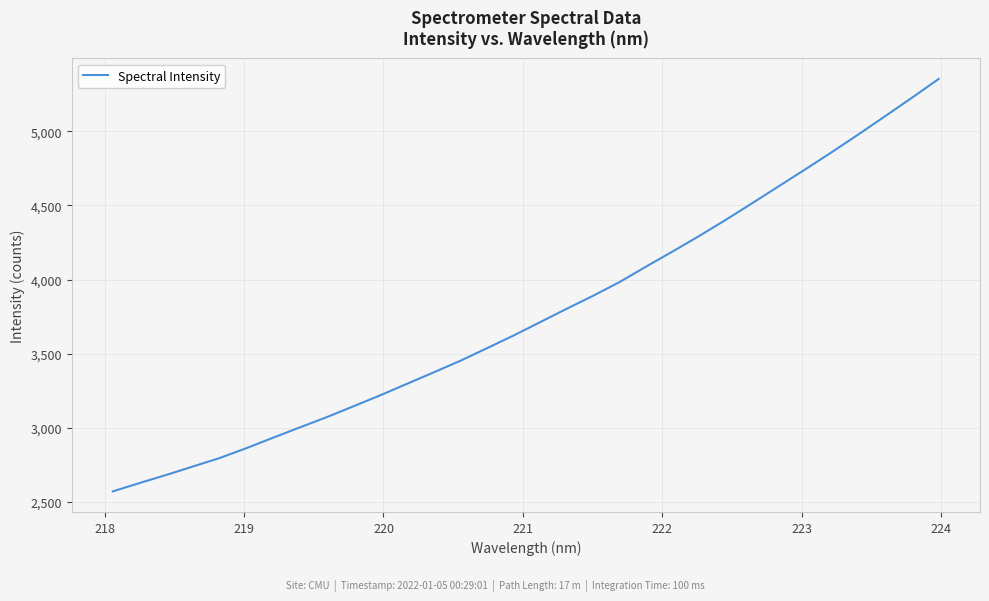

What is the greatest value displayed?

5353.5